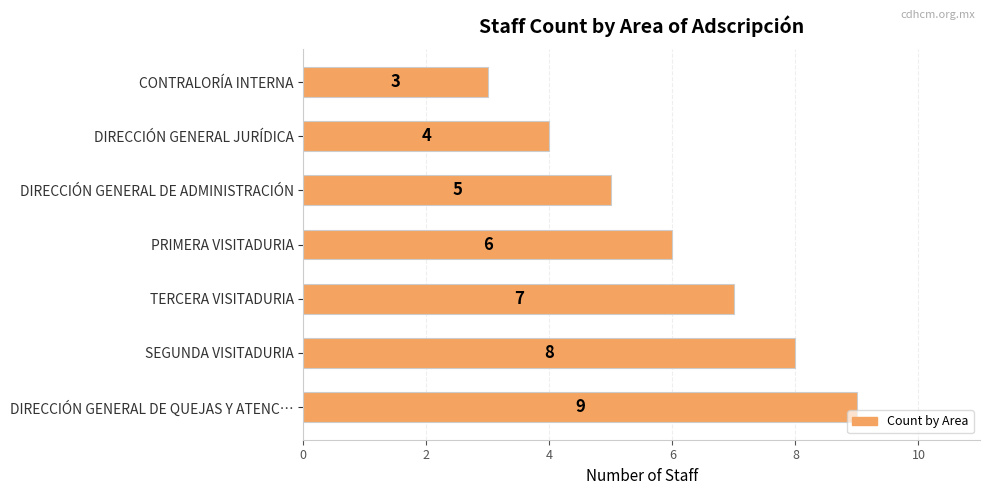

True or false: the data shows 8 at SEGUNDA VISITADURIA.

True